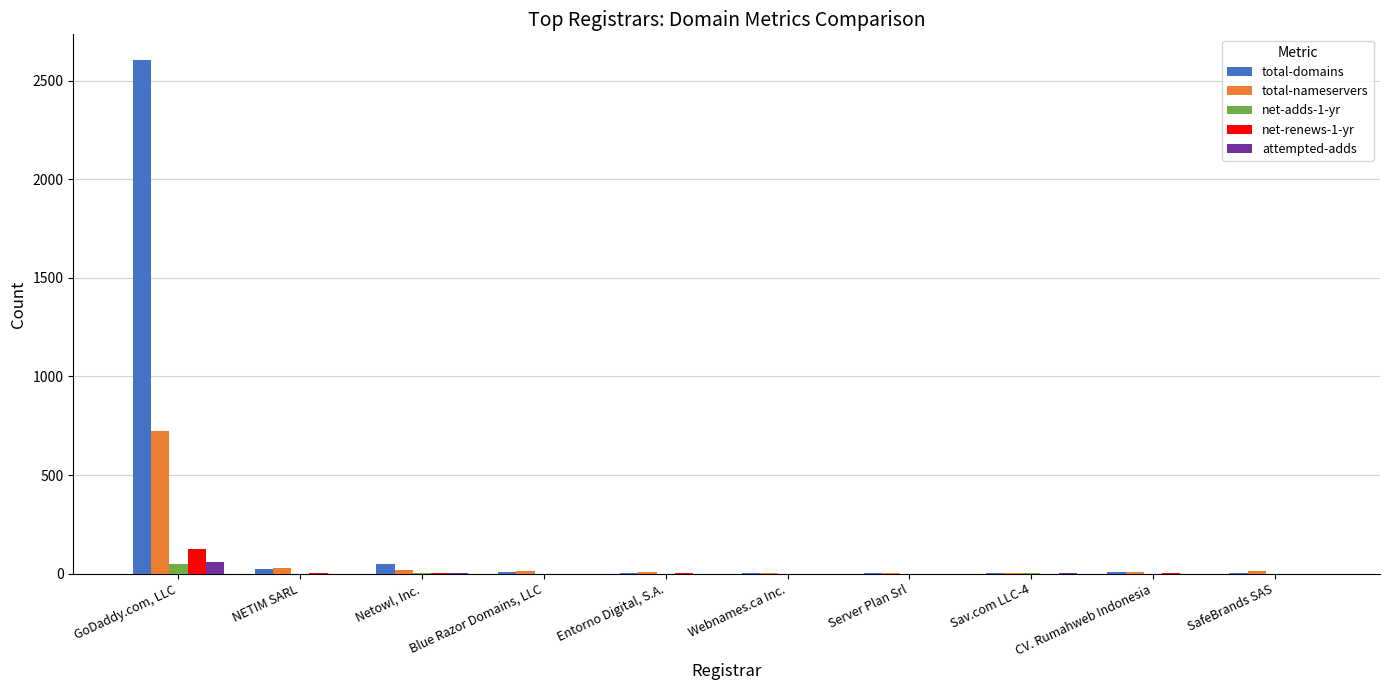

The value of net-renews-1-yr at Blue Razor Domains, LLC is 0. True or false?

True